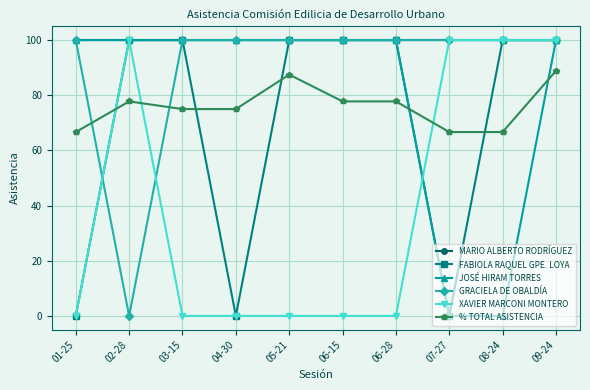

What is the label of the 1st point from the right?

09-24